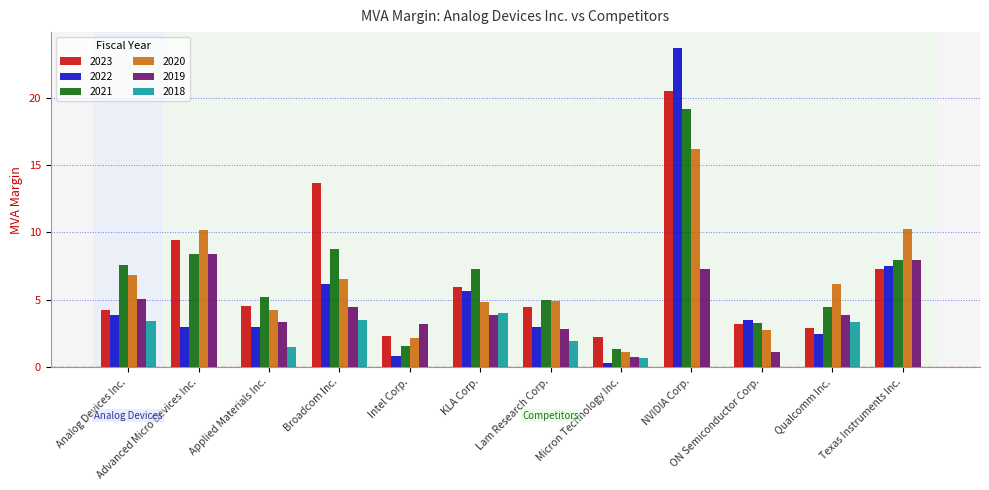

At which label is 2022 closest to 11?

Texas Instruments Inc.